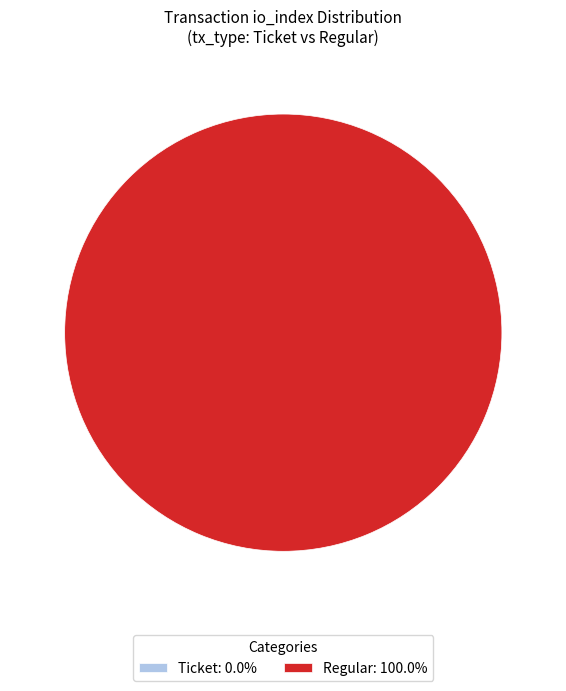

What percentage is the Regular (io_index=80) slice, to the nearest percent?

100%